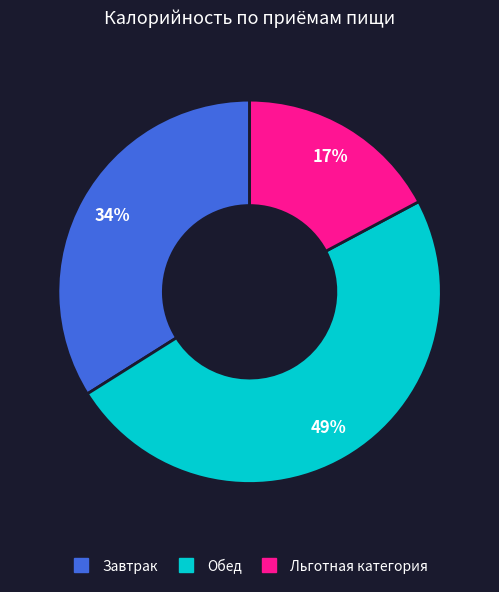

Does any single category account for the majority?

No